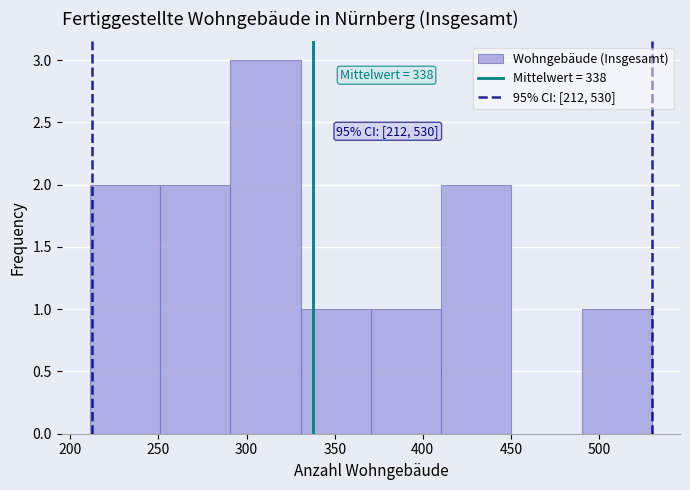

Over which range of the x-axis is the bar tallest?

290 to 330